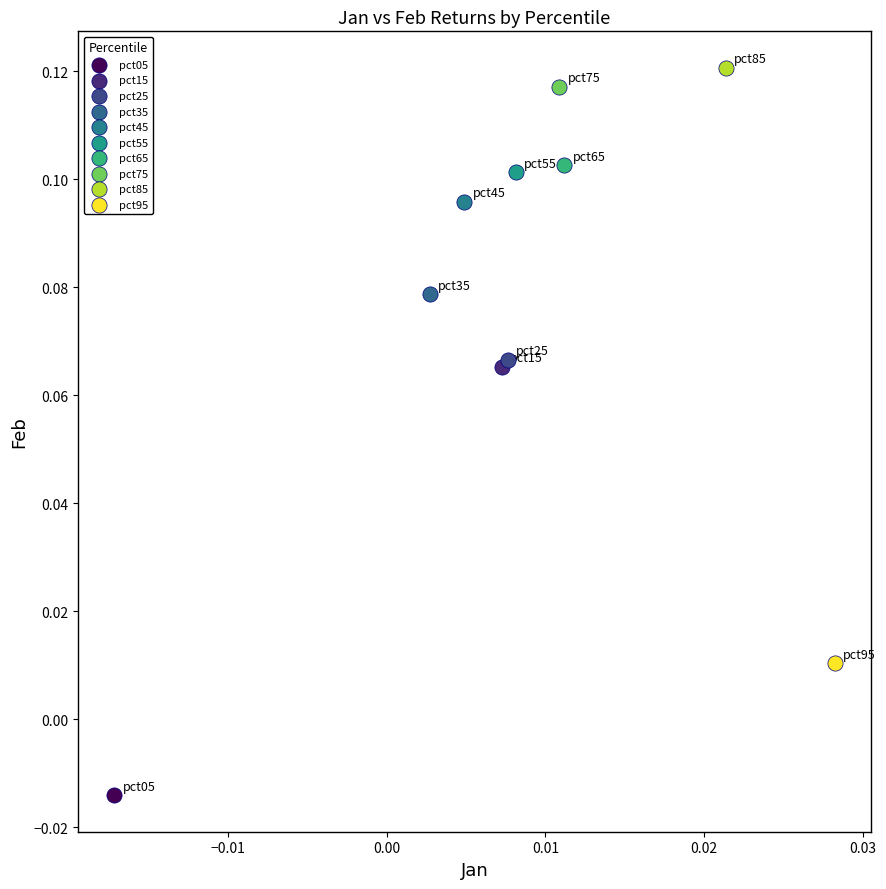

Which series contains the highest Y value?

pct85